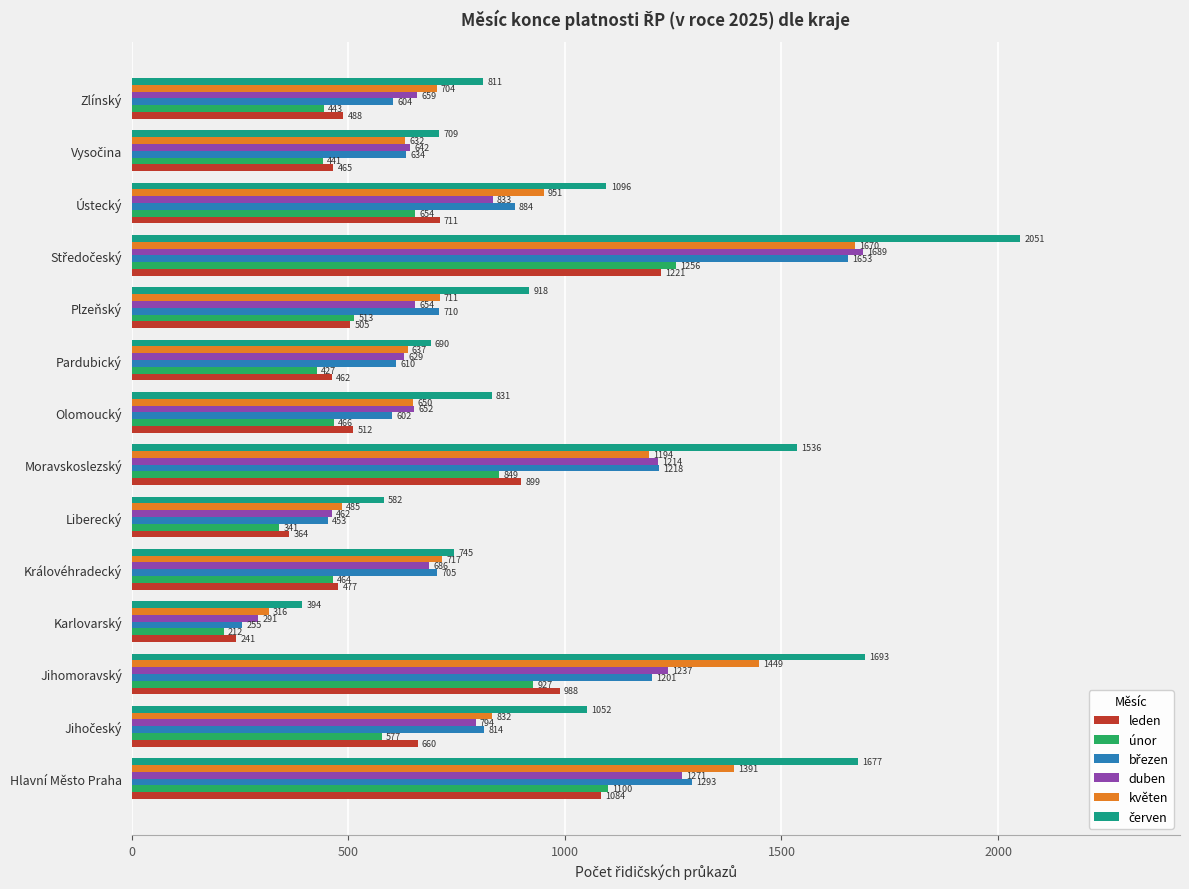

What value does the duben series have at Hlavní Město Praha, to the nearest 50?

1250